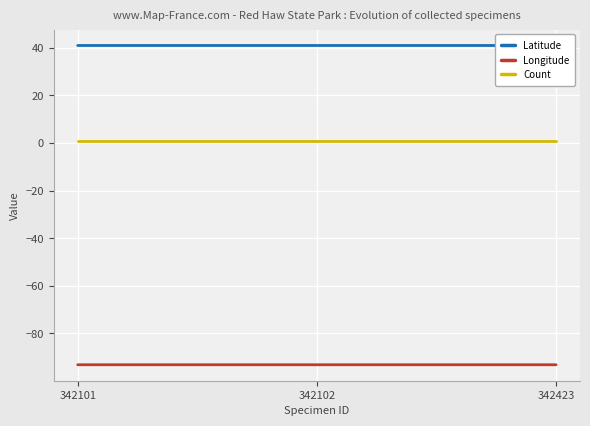

The Longitude series shows -22.3 at 342102. True or false?

False